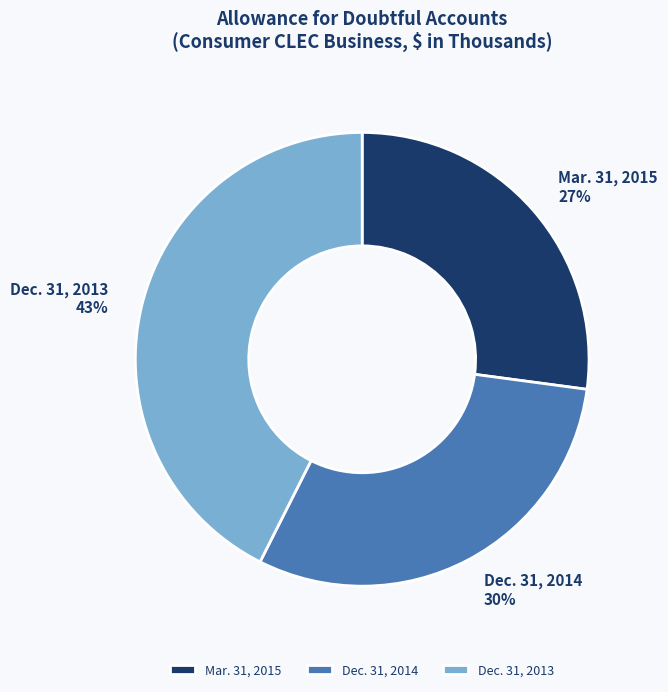

The Mar. 31, 2015 slice represents 27% of the pie. True or false?

True